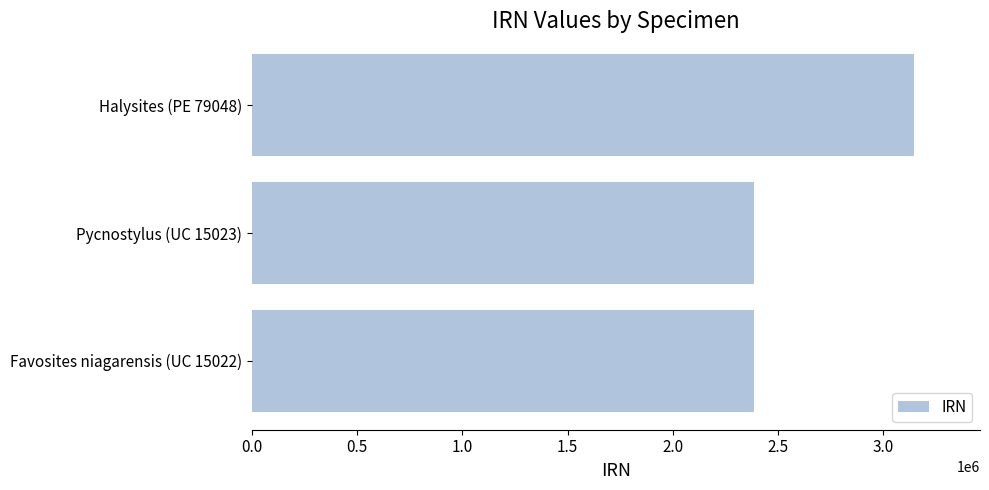

How many bars are there in total?

3